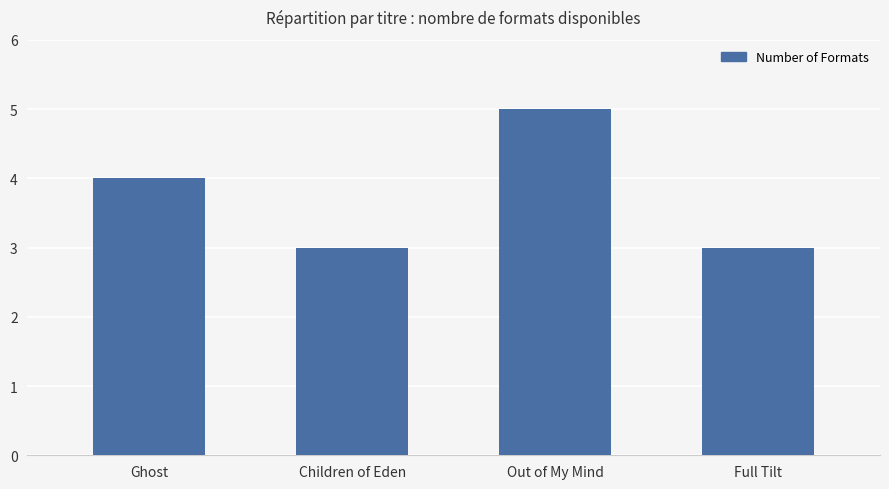

What is the sum of all values?

15